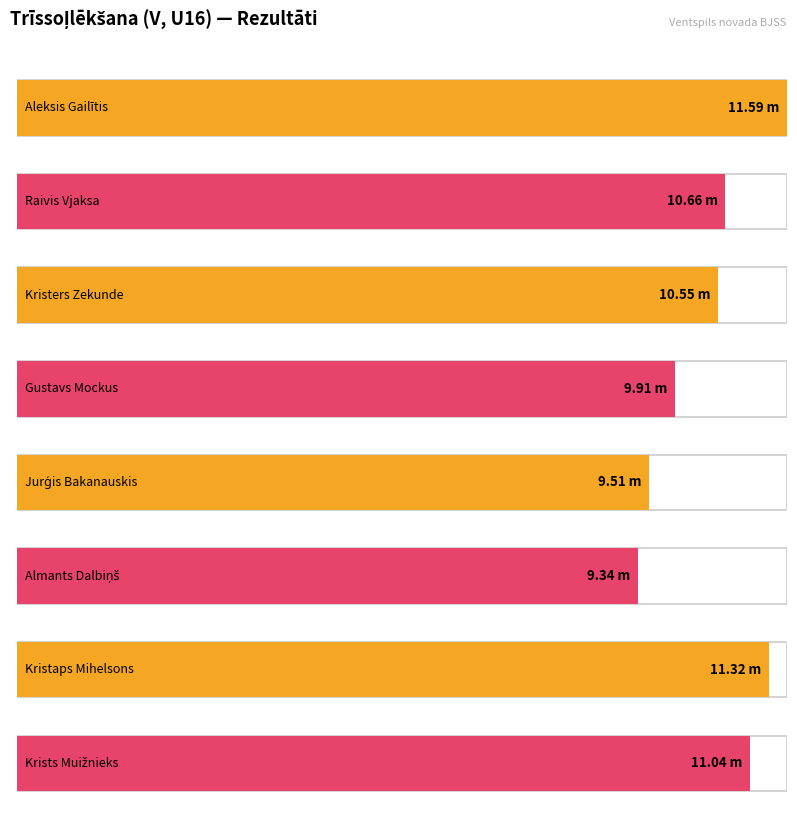

Rank the categories by value from lowest to highest.

Almants Dalbiņš, Jurģis Bakanauskis, Gustavs Mockus, Kristers Zekunde, Raivis Vjaksa, Krists Muižnieks, Kristaps Mihelsons, Aleksis Gailītis